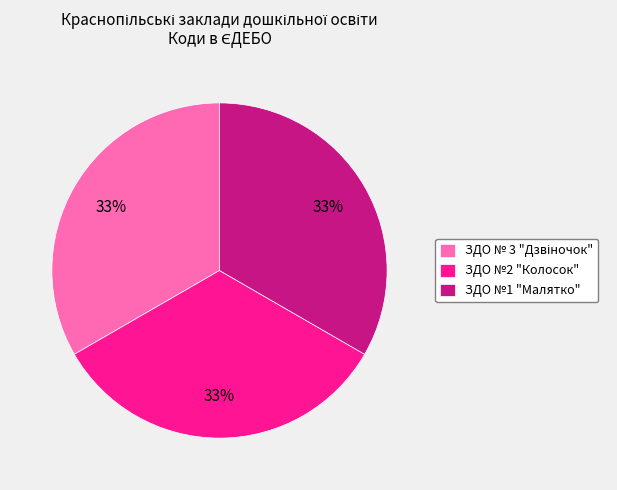

Combined, do ЗДО №1 "Малятко" and ЗДО №2 "Колосок" account for over 50%?

Yes